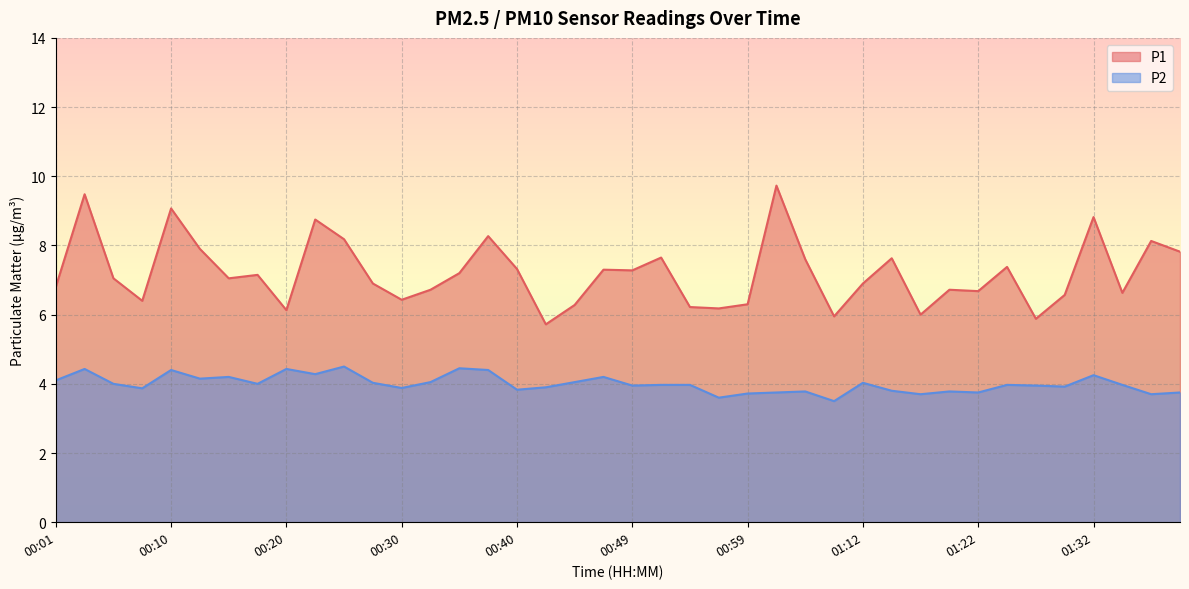

What is the total value across all series at 00:40?

11.2